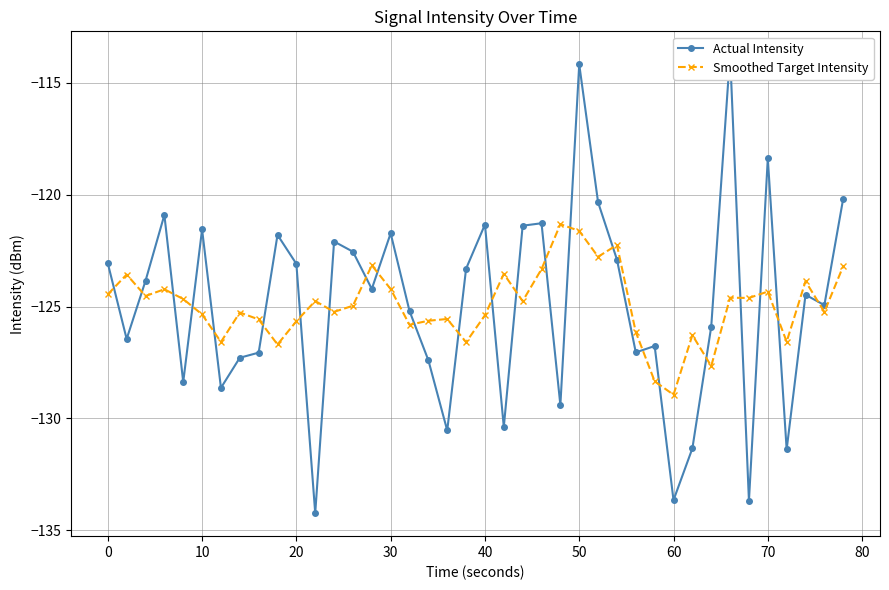

What is the smallest value displayed?

-134.2